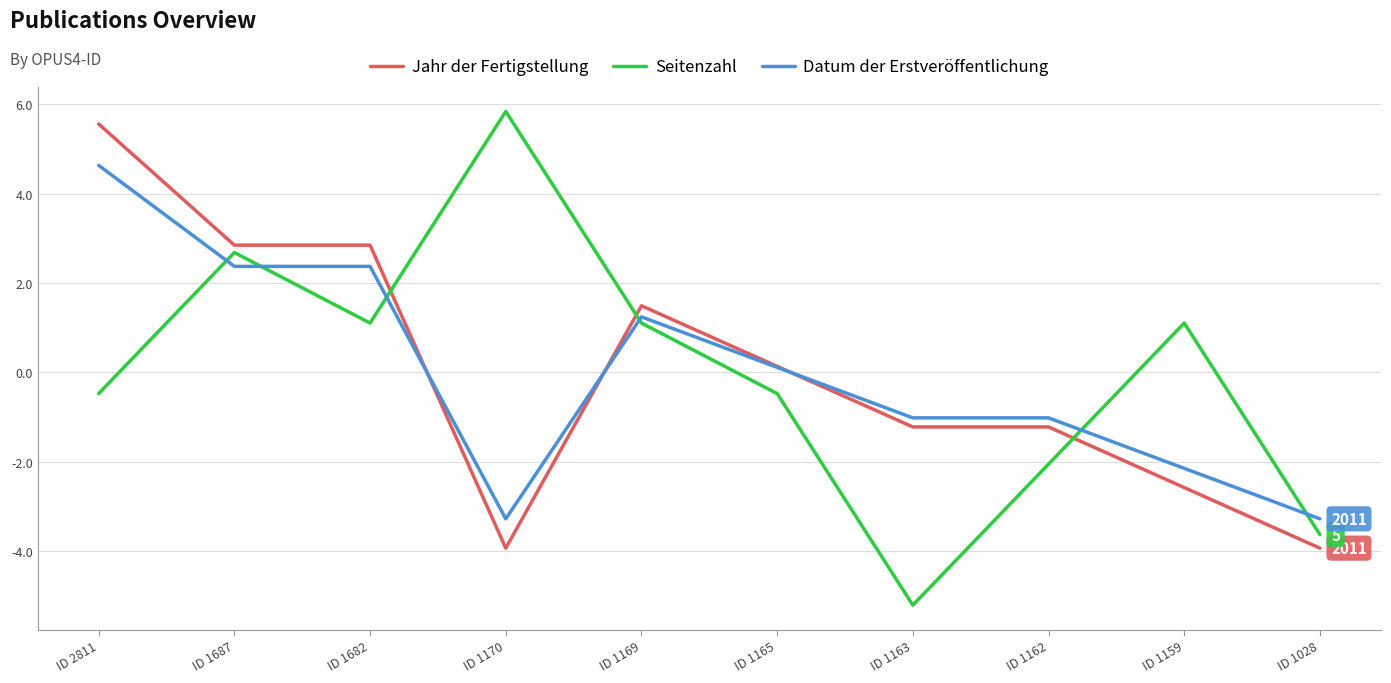

Which series has the widest spread of values?

Seitenzahl